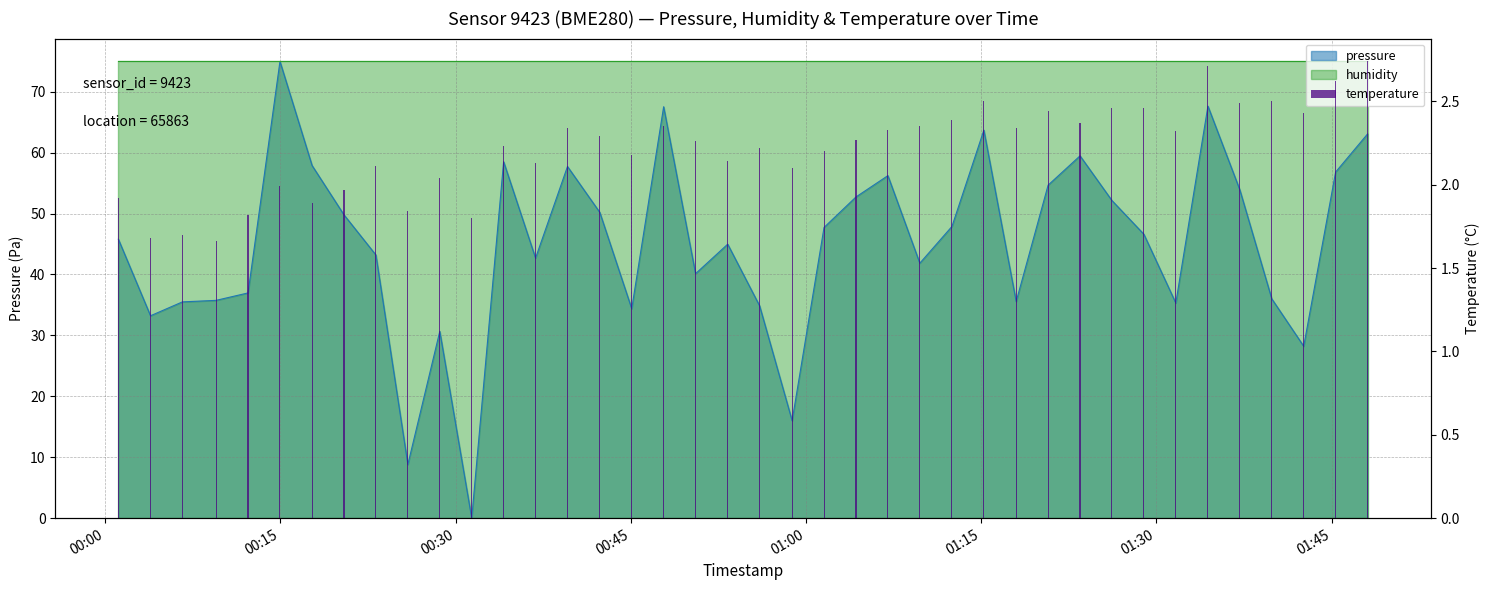

What is the maximum value shown in the chart?

2.7